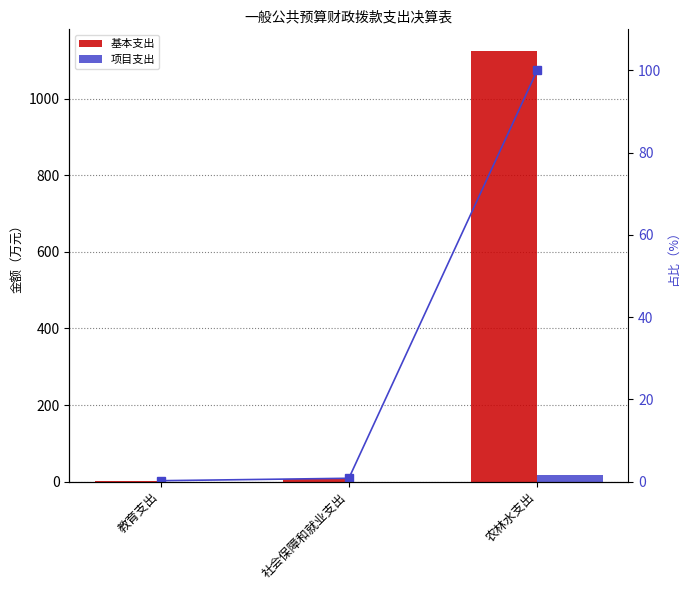

What is the maximum value for 累计占比?

100.0